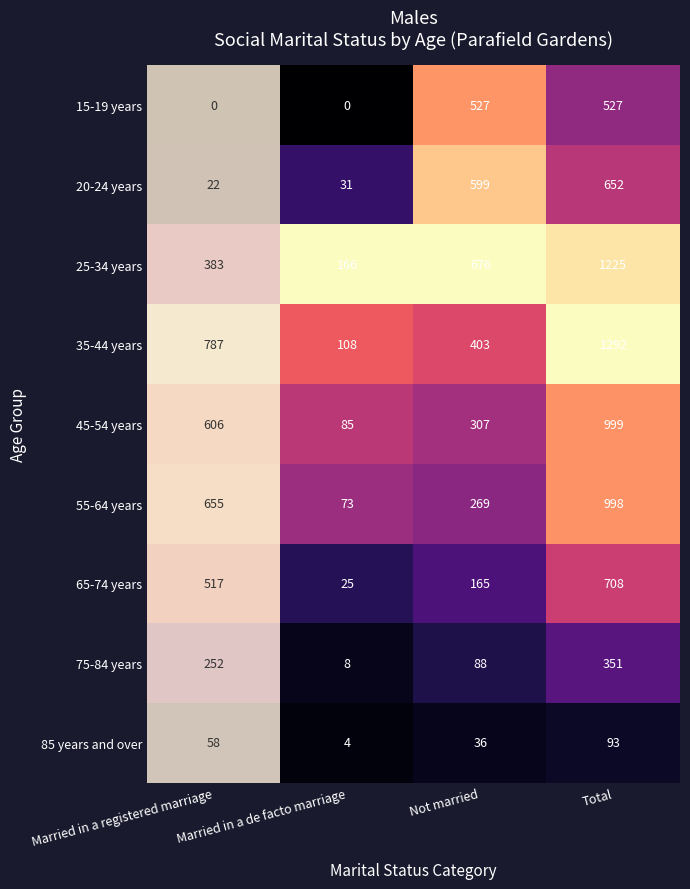

Rank the series at Total from highest to lowest value.

35-44 years, 25-34 years, 45-54 years, 55-64 years, 65-74 years, 20-24 years, 15-19 years, 75-84 years, 85 years and over